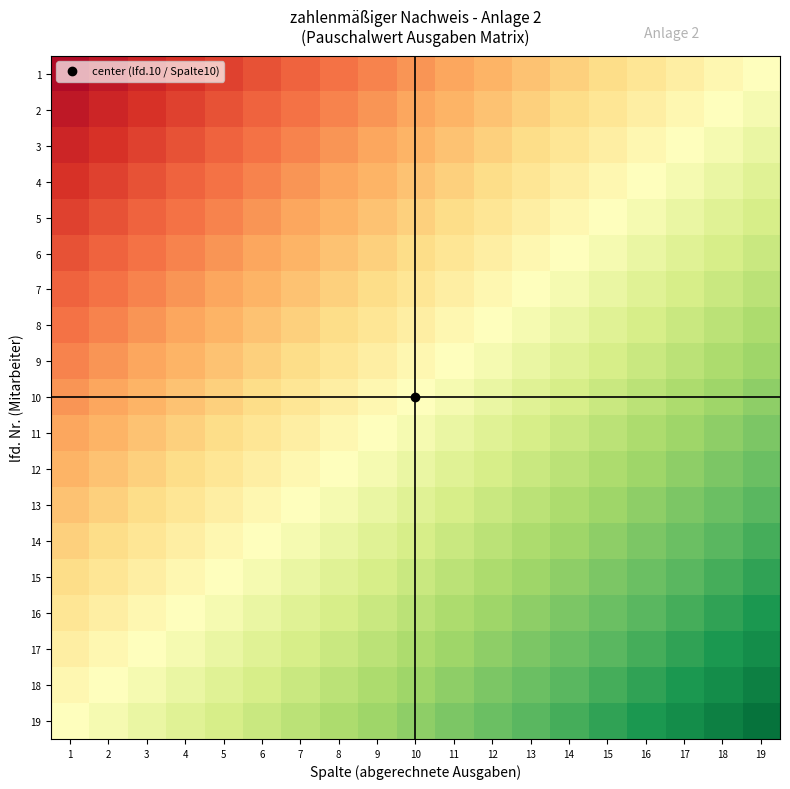

What is the maximum value shown in the chart?

0.9